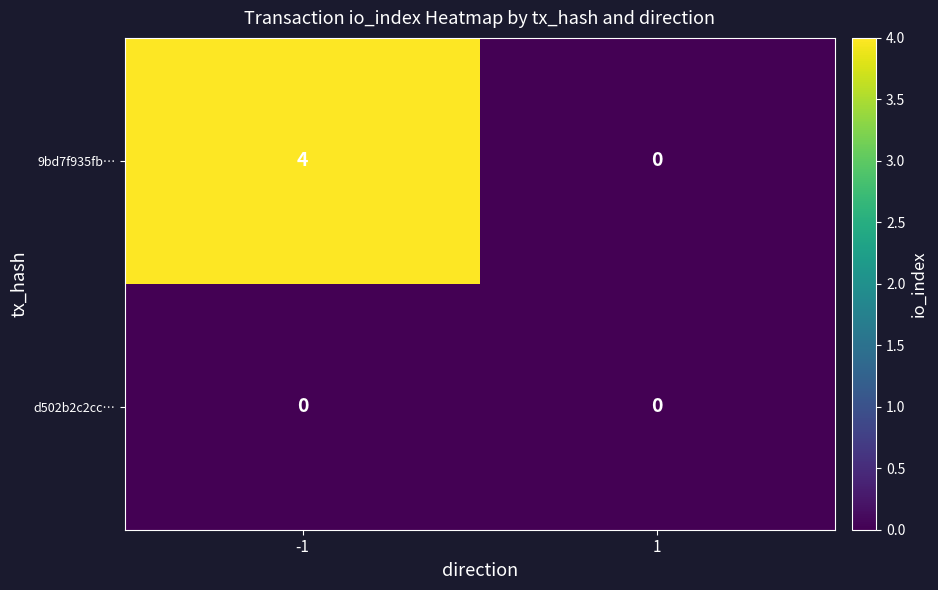

Between -1 and 1, which series saw the biggest shift?

9bd7f935fb…